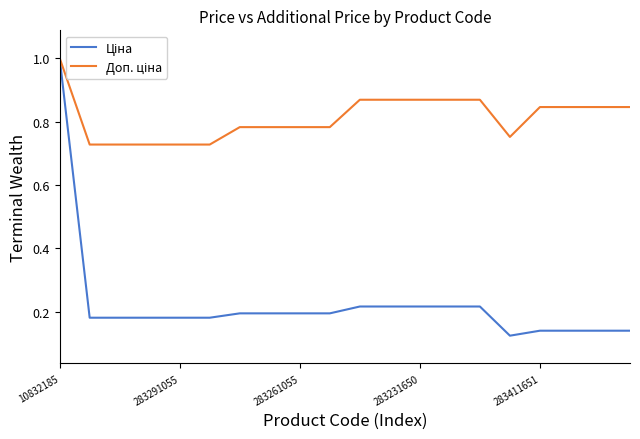

Count the number of data series in this chart.

2